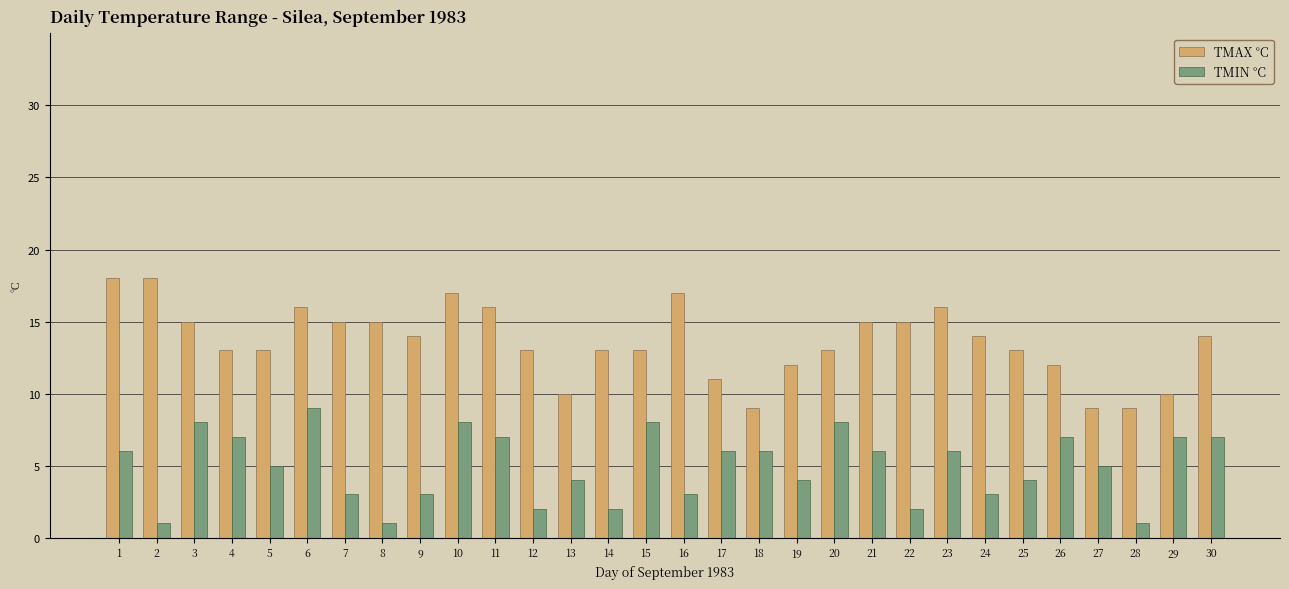

What is the difference between the highest and lowest values at 13?

6